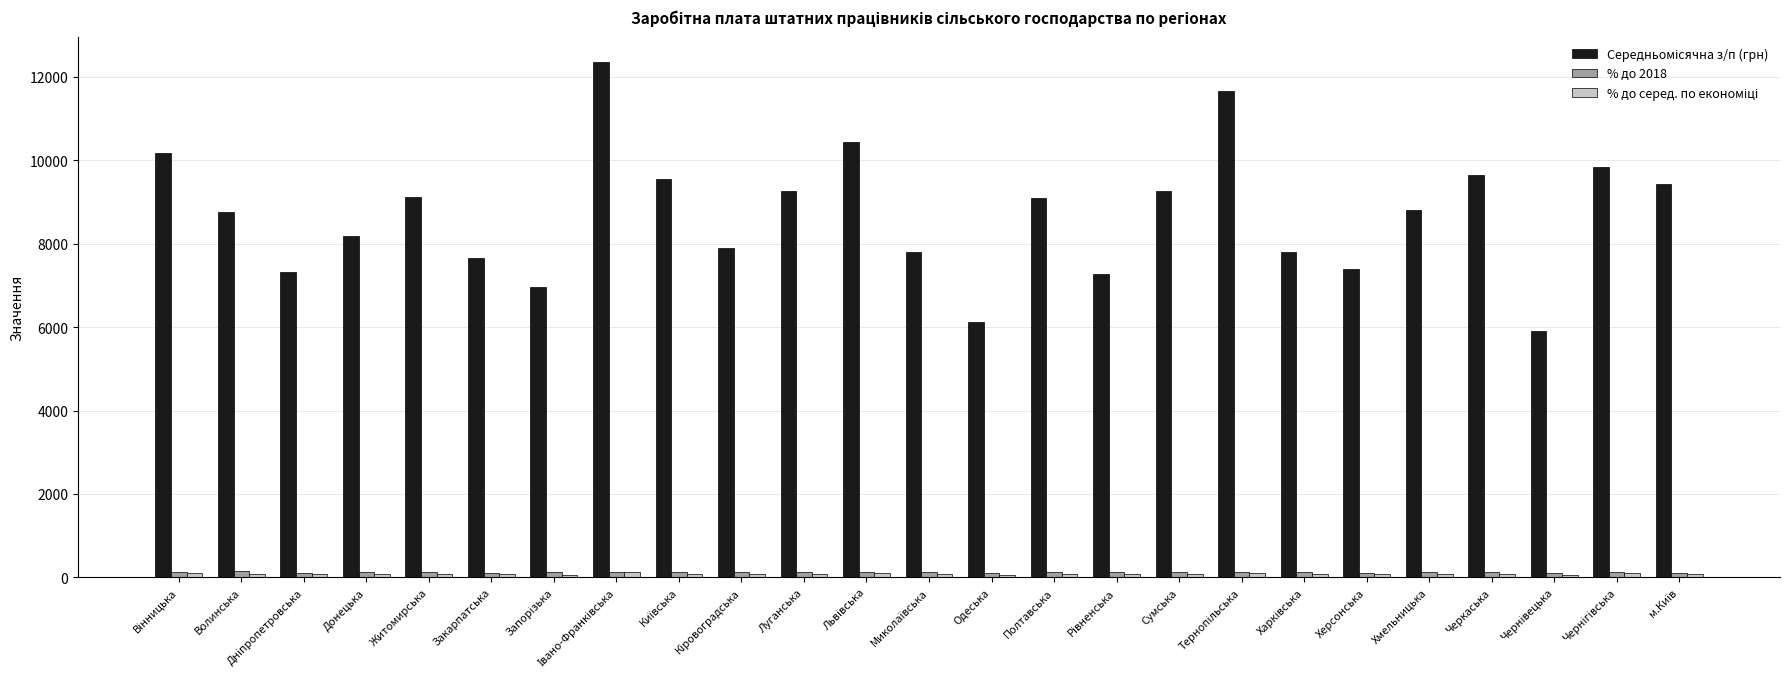

What is the greatest value displayed?

12346.3